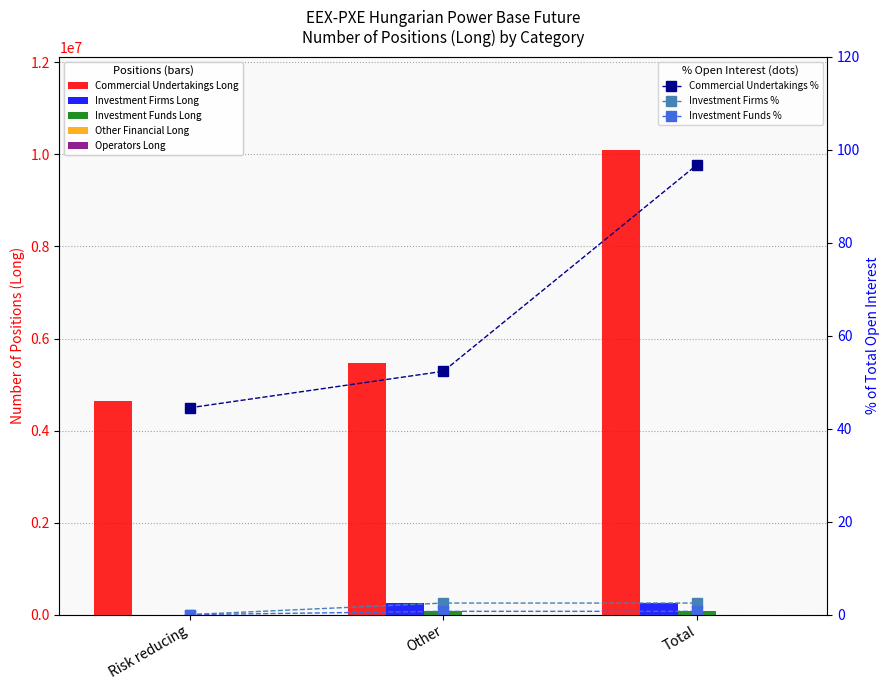

The Investment Funds Long series shows 27922 at Other. True or false?

False